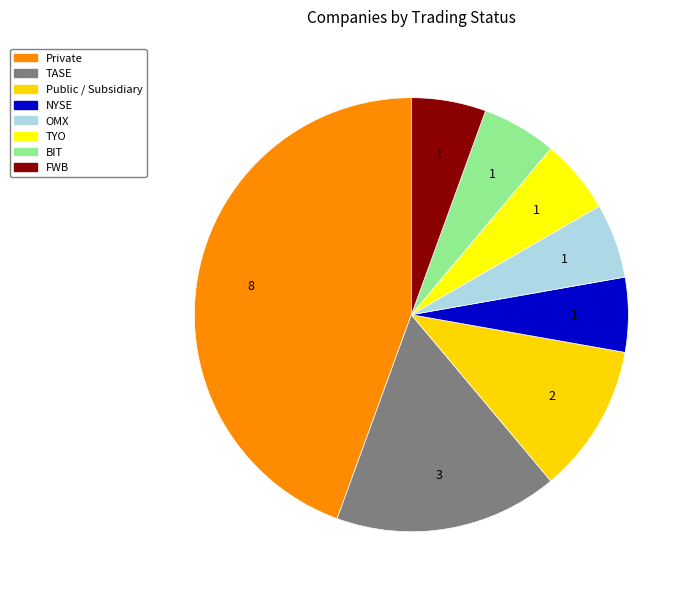

What percentage is NOT represented by NYSE?

94.4%